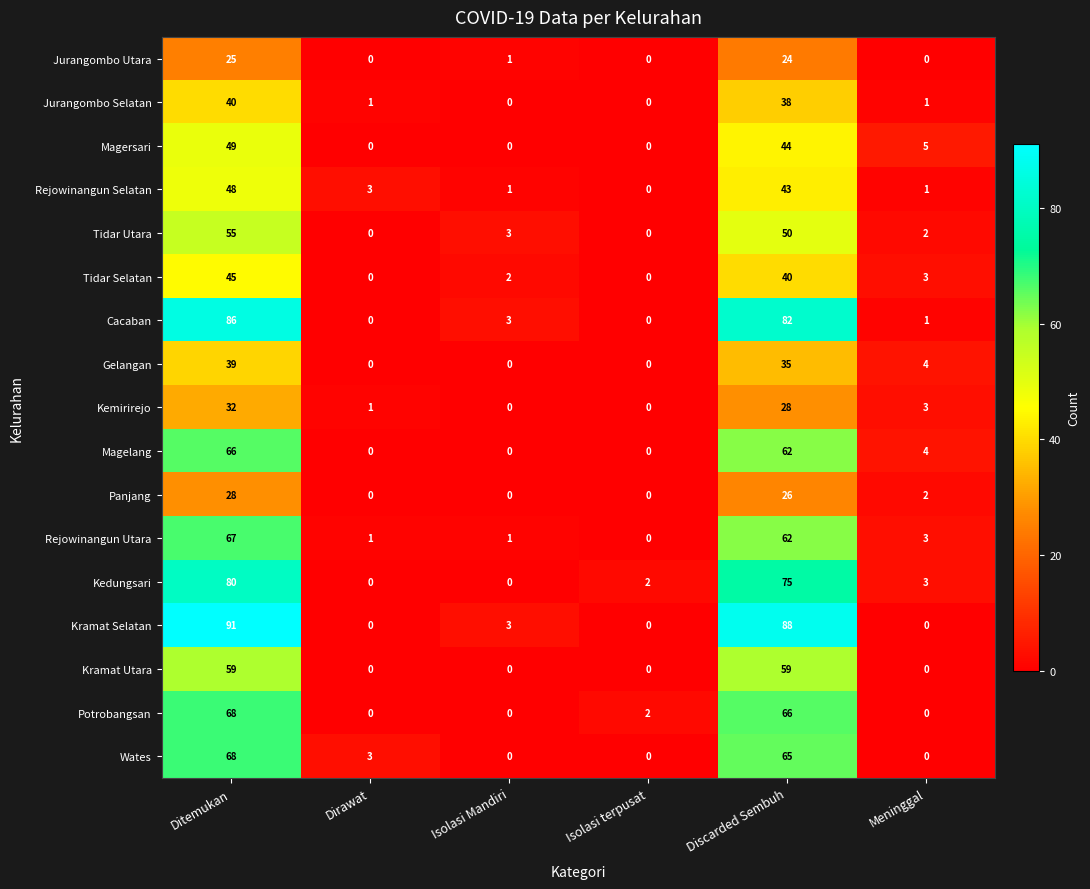

Where does the Kemirirejo series first go above 3?

Ditemukan